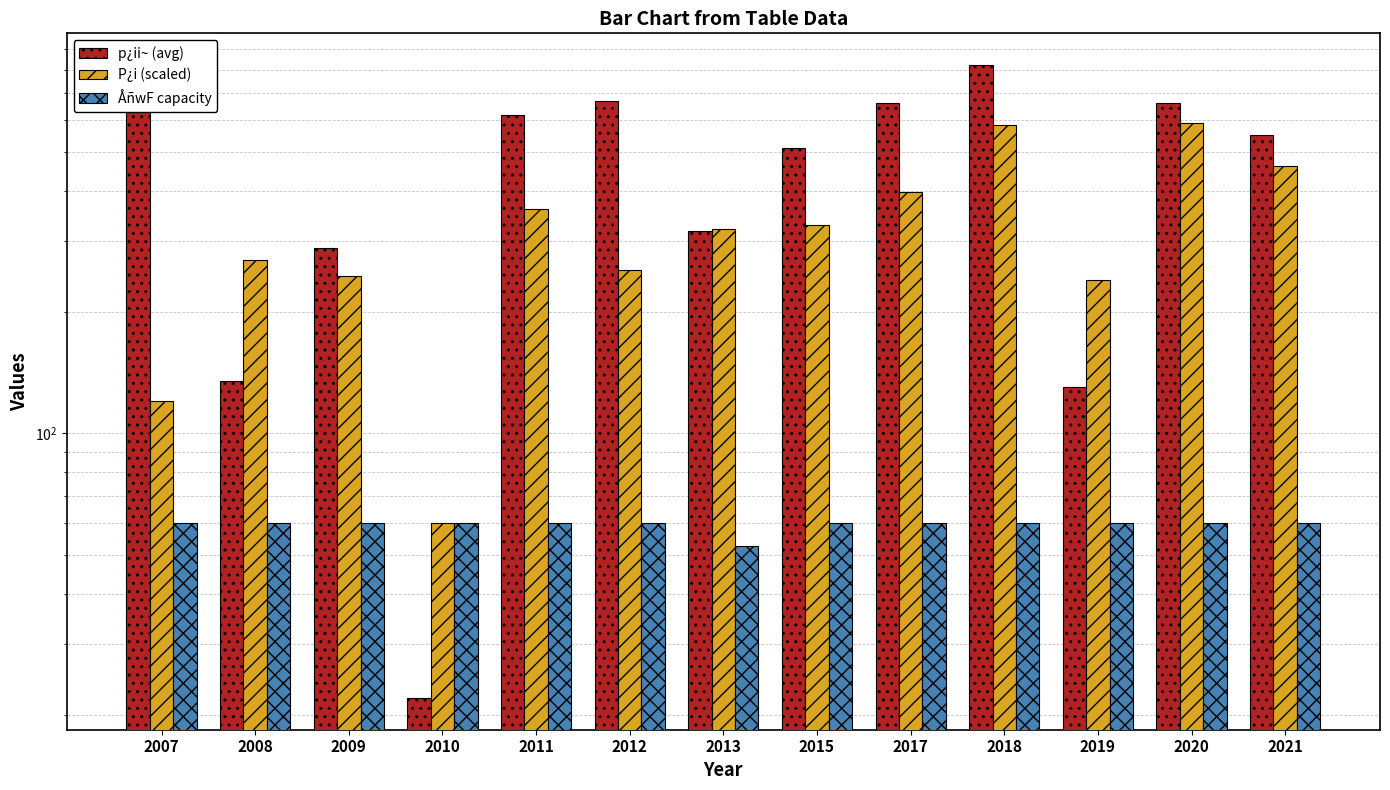

True or false: P¿i (scaled) has a value of 614.0 at 2017.

False